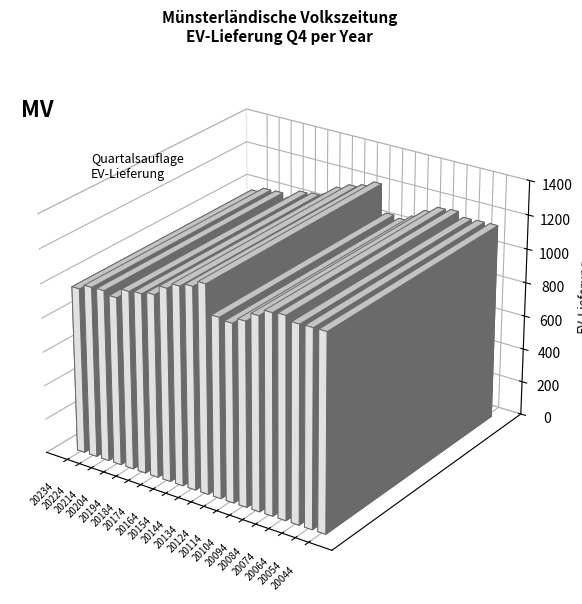

Reading left to right, what are all the values shown in this chart?

20234=971	20224=1001	20214=1004	20204=985	20194=1043	20184=1051	20174=1068	20164=1126	20154=1160	20144=1180	20134=1216	20124=1050	20114=1039	20104=1073	20094=1126	20084=1165	20074=1172	20064=1146	20054=1149	20044=1150